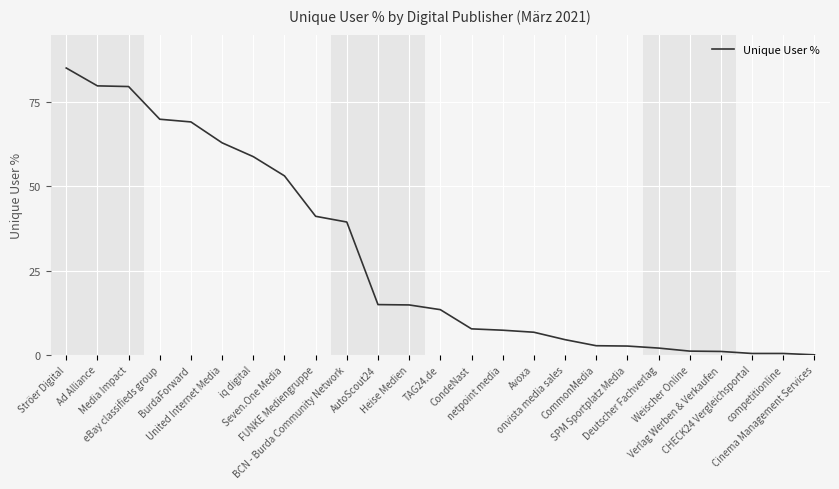

What is the difference between the maximum and minimum values?

85.1